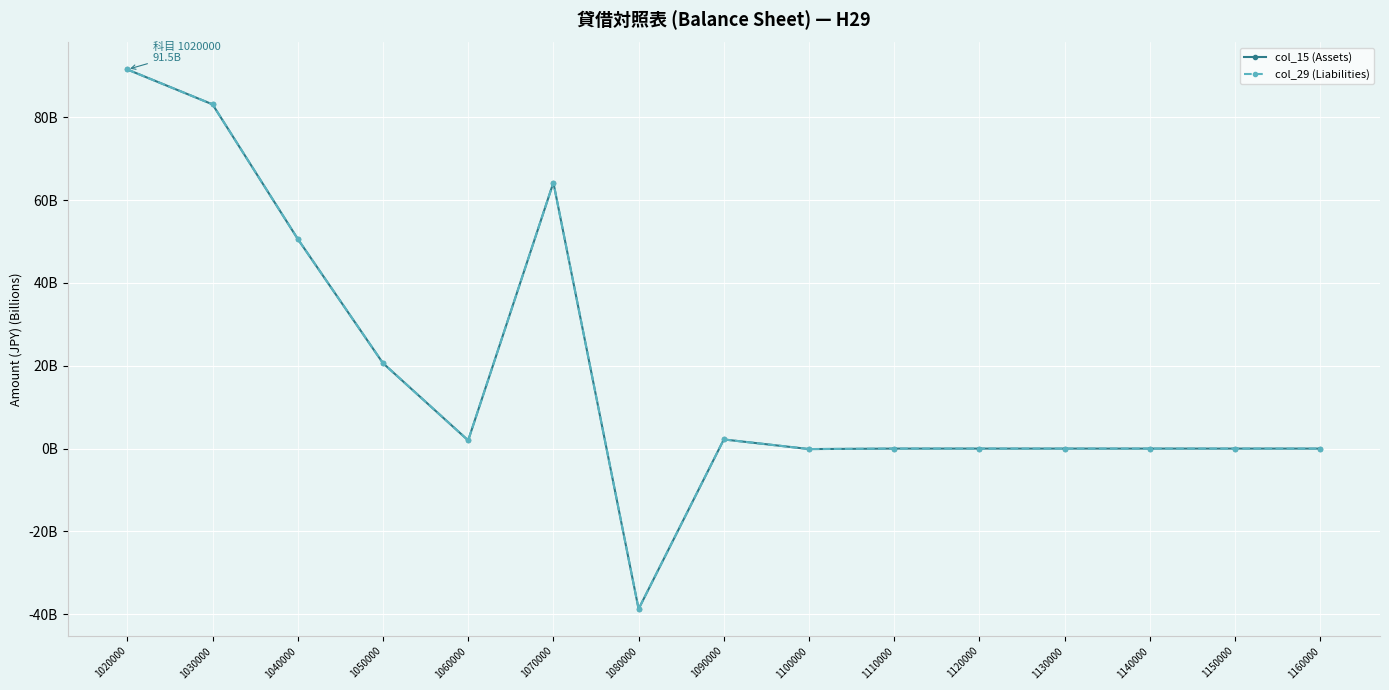

Does the chart have visible grid lines?

Yes